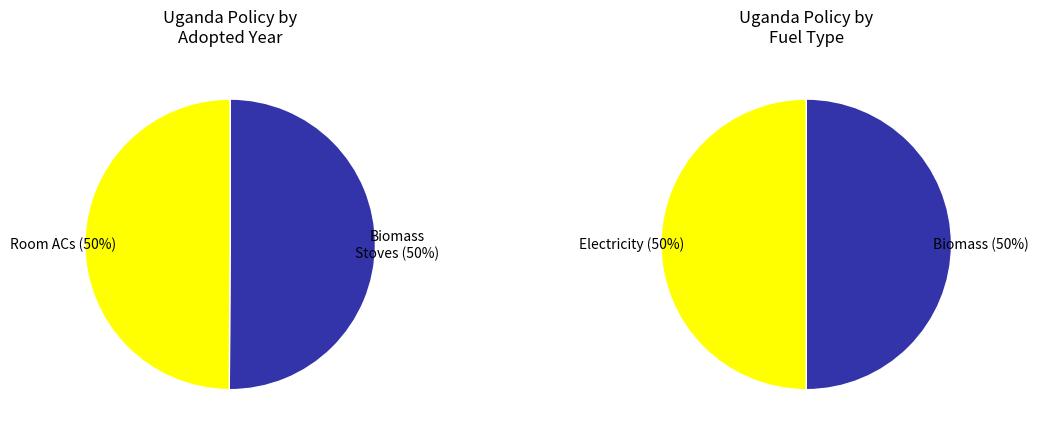

How much of the chart is everything except US 761: 2019 (Biomass Stoves)?

49.9%